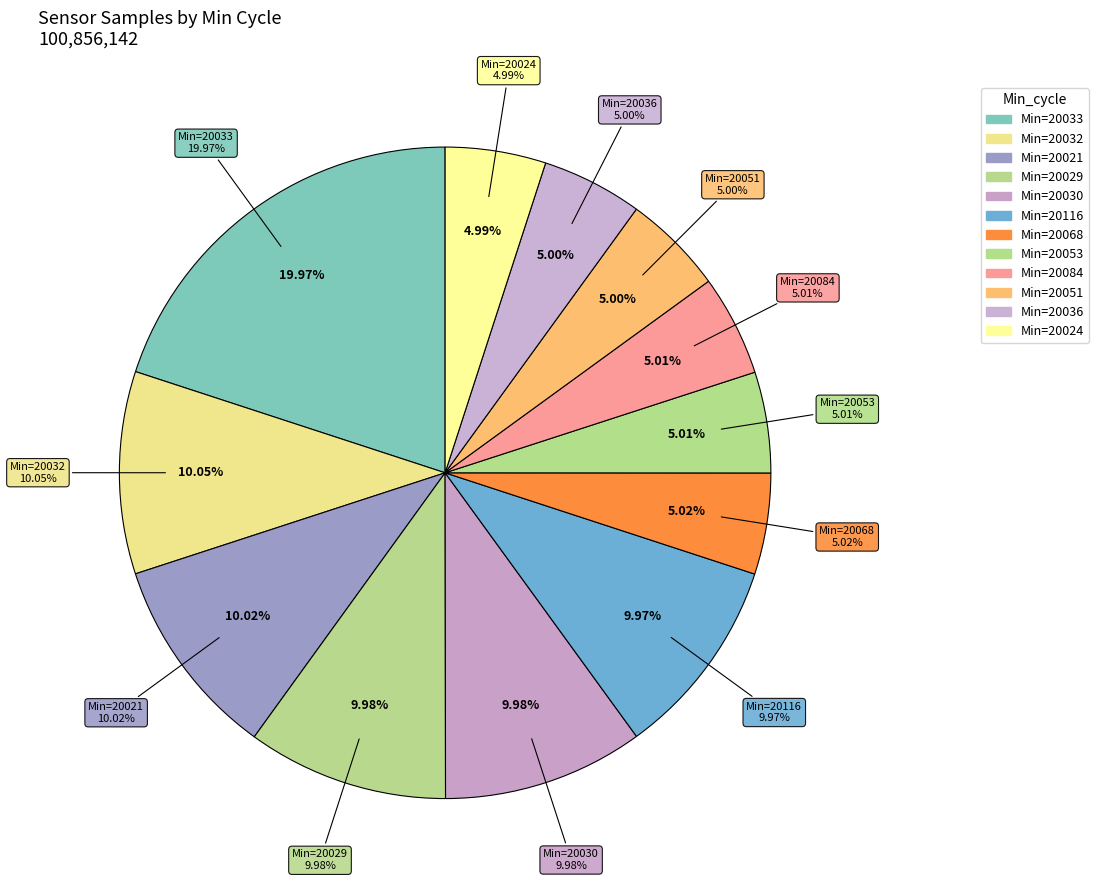

Count the number of slices in the pie.

12